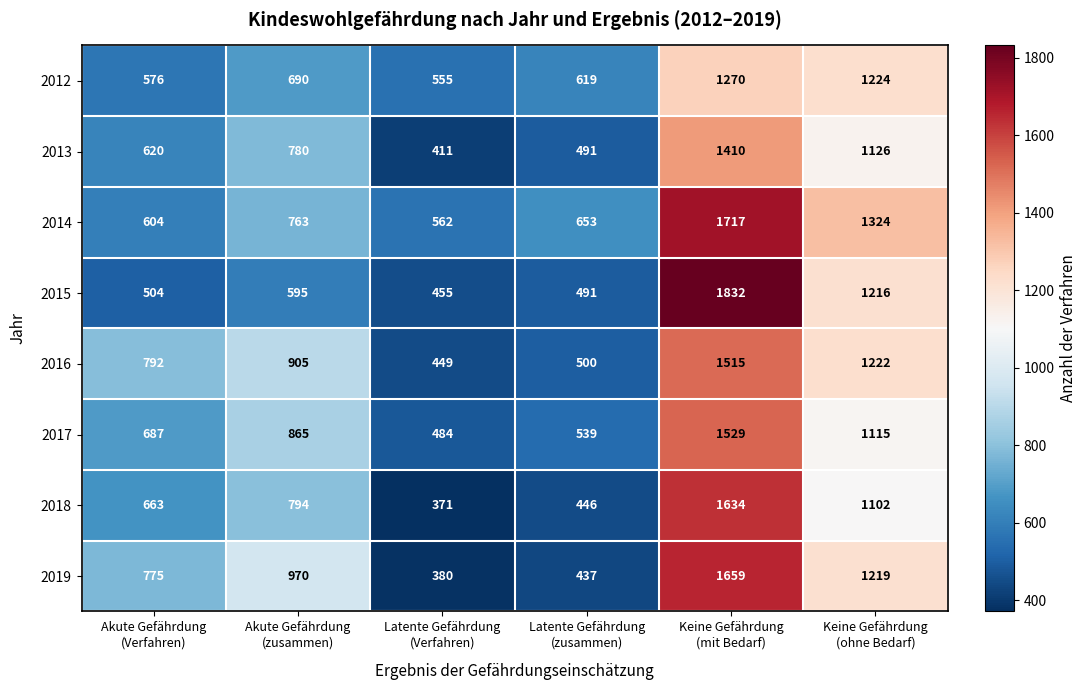

How many series are shown in this chart?

8